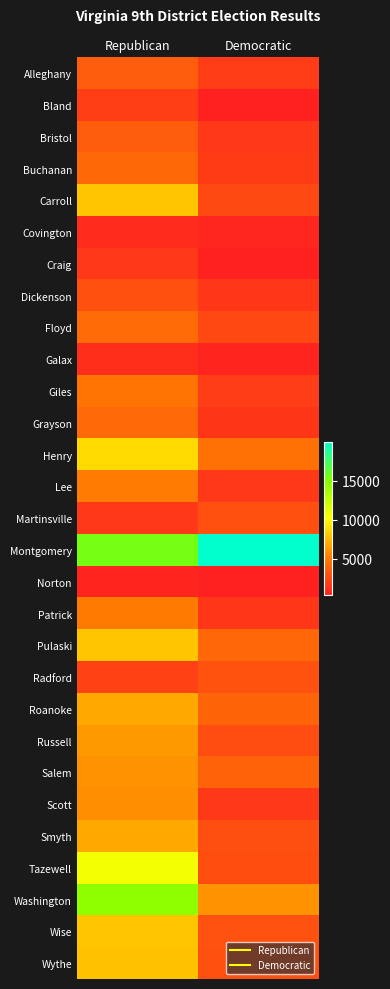

List the series in order of their peak value, lowest first.

Norton, Covington, Galax, Craig, Bland, Dickenson, Martinsville, Radford, Bristol, Alleghany, Buchanan, Grayson, Floyd, Giles, Patrick, Lee, Scott, Salem, Russell, Smyth, Roanoke, Wythe, Pulaski, Wise, Carroll, Henry, Tazewell, Washington, Montgomery